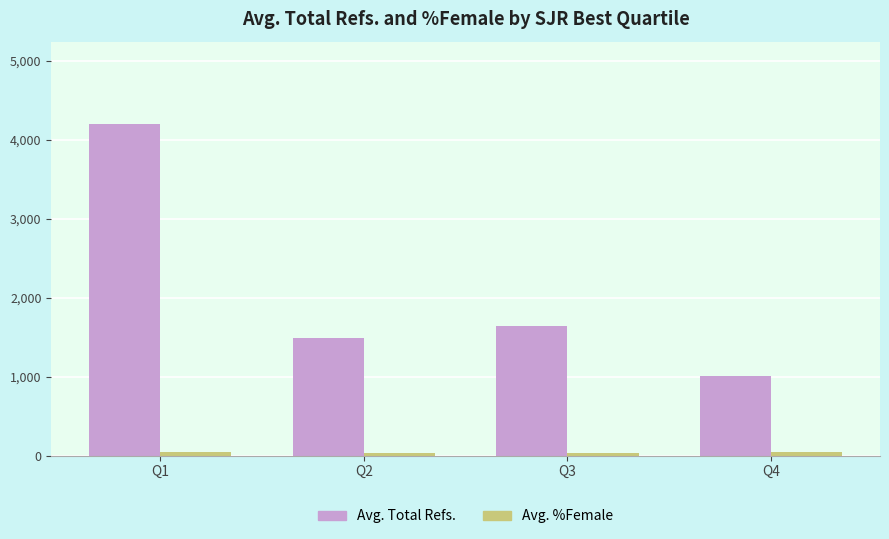

At how many categories does at least one series exceed 1751?

1